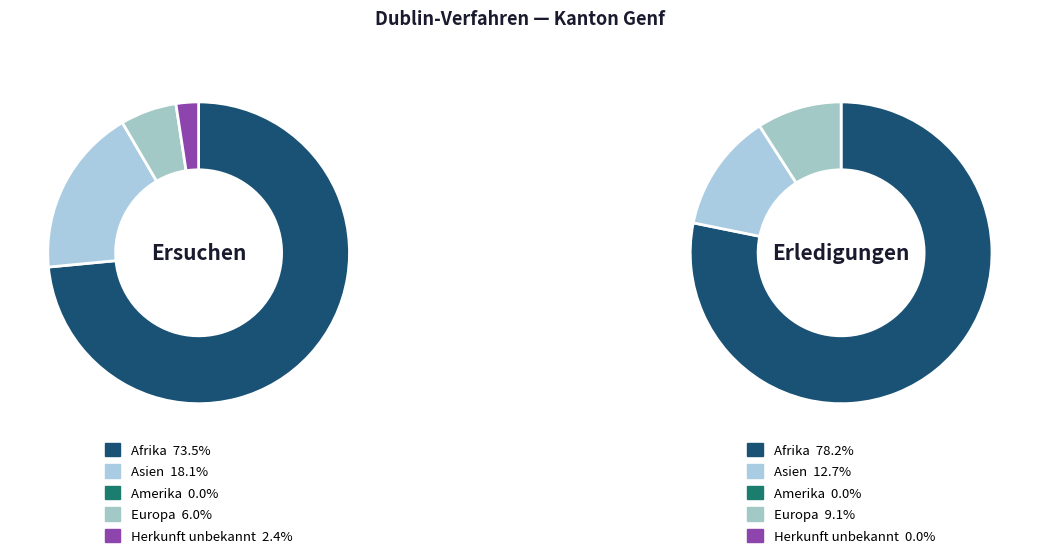

What portion of the pie excludes Asien?

81.9%